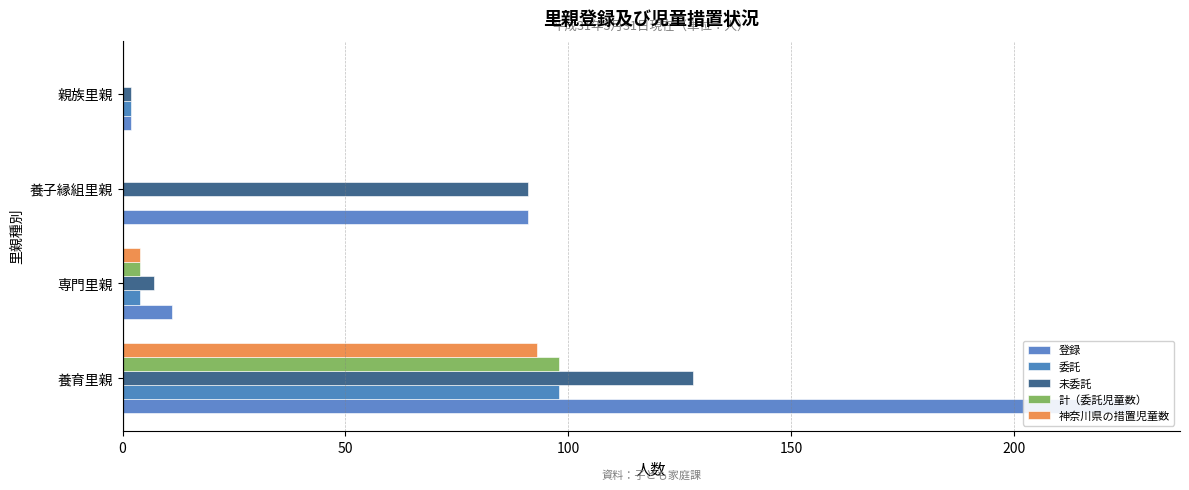

Is it true that 神奈川県の措置児童数 equals 5 at 50?

False